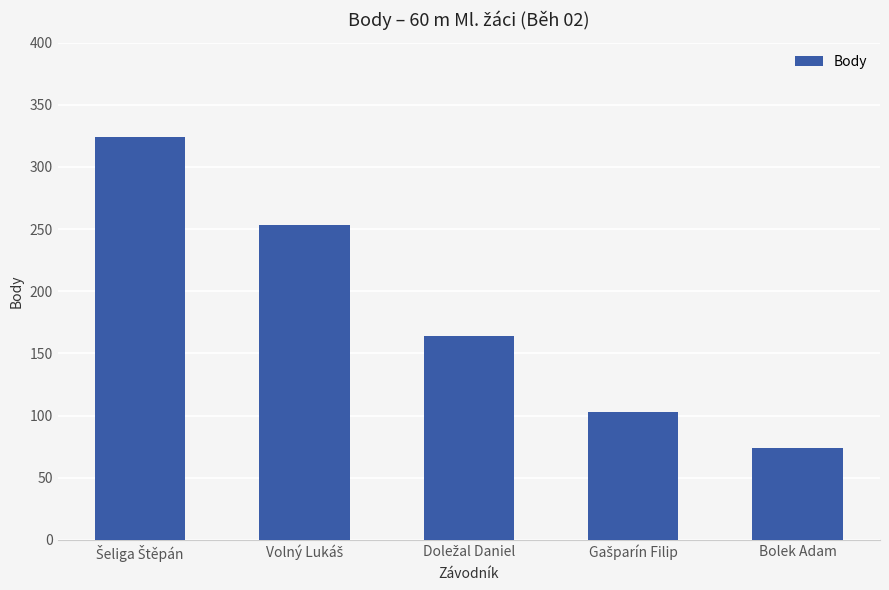

What is the approximate value at Bolek Adam, to the nearest 5?

75